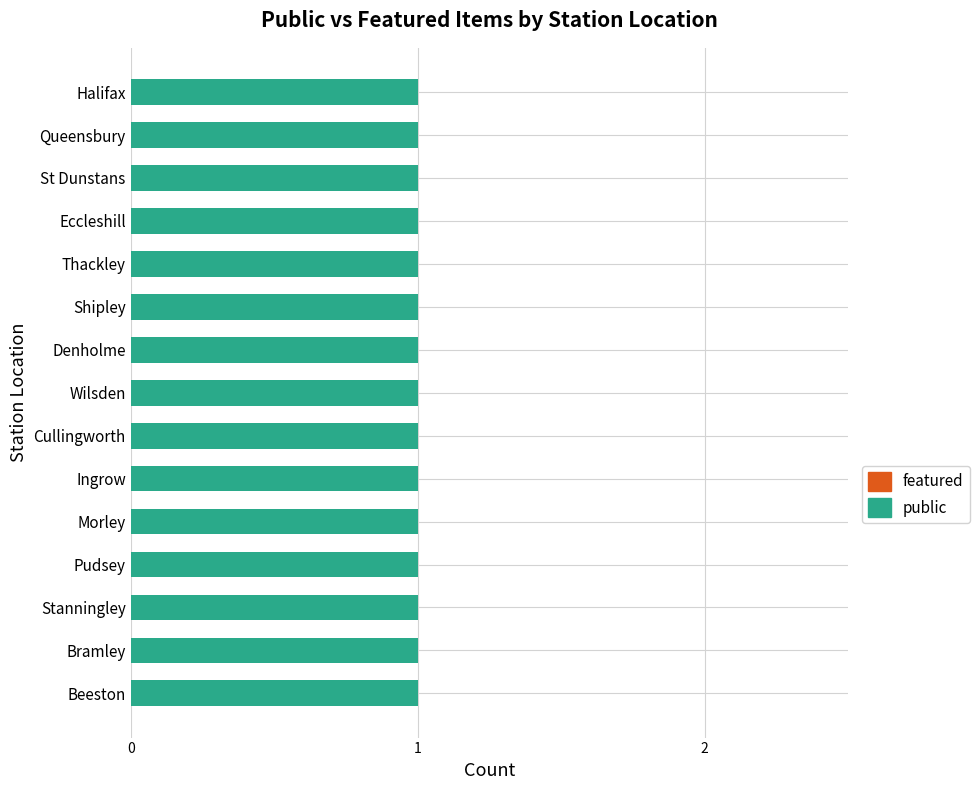

Which category has the highest value across all series?

Beeston